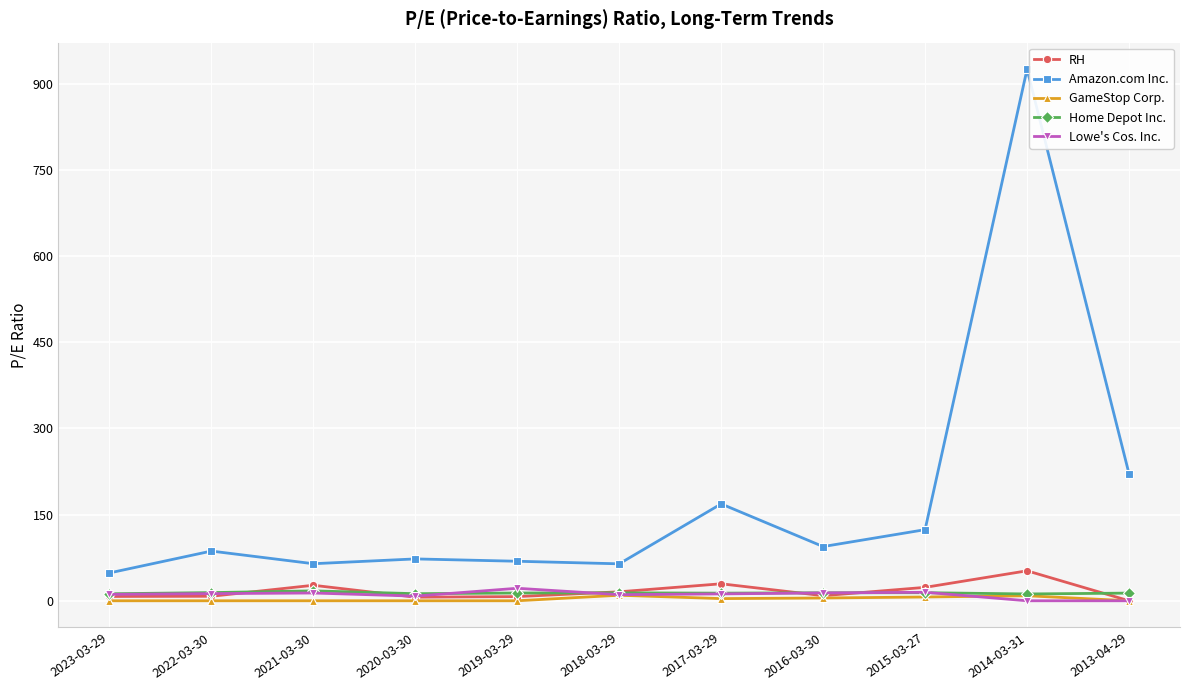

Which series changed the most between 2014-03-31 and 2015-03-27?

Amazon.com Inc.